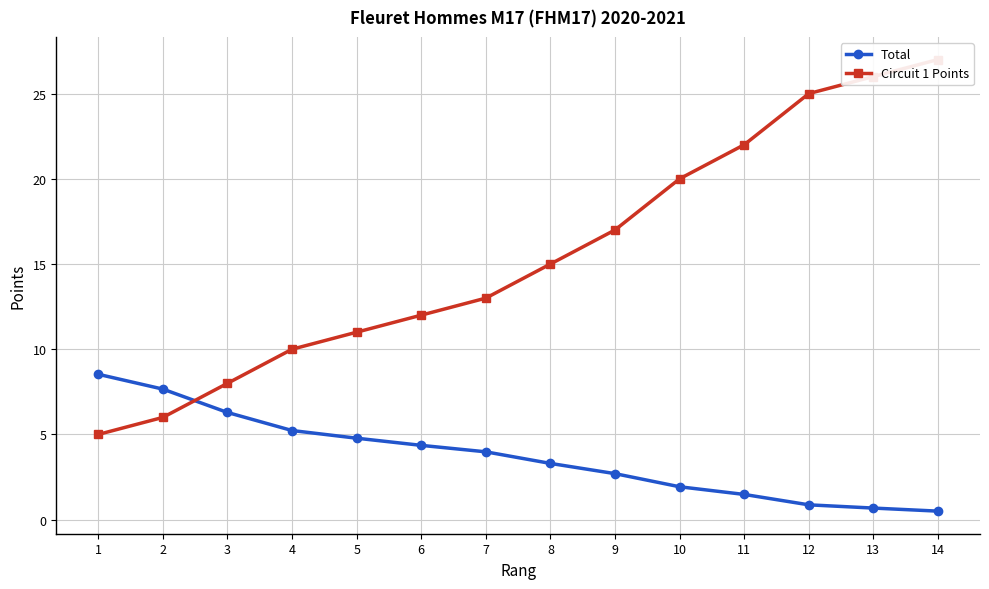

Which has a higher value, 2 or 11?

2